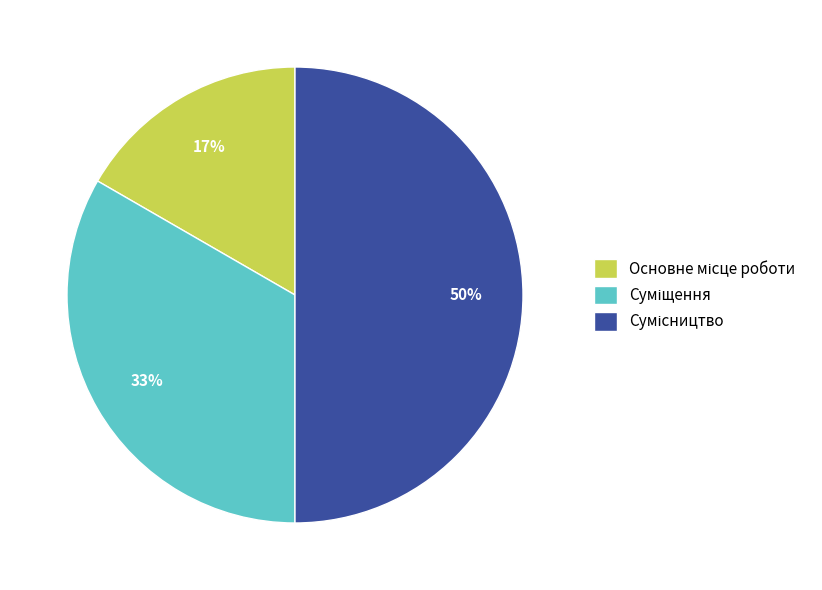

To the nearest percent, what is the difference between the largest and smallest slice percentages?

33%